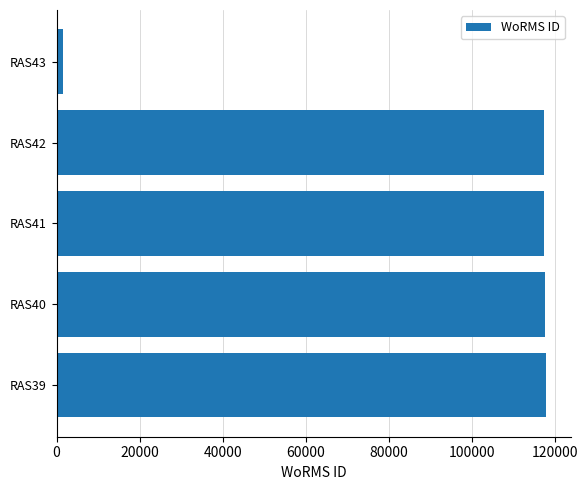

Are the bars horizontal?

Yes